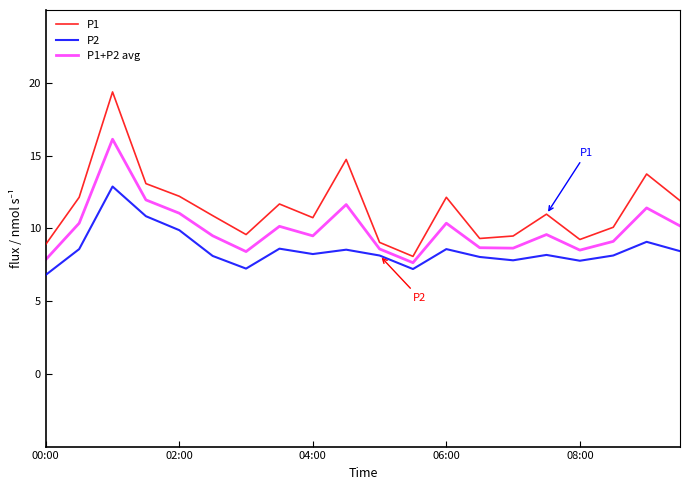

How many distinct data groups are displayed?

3